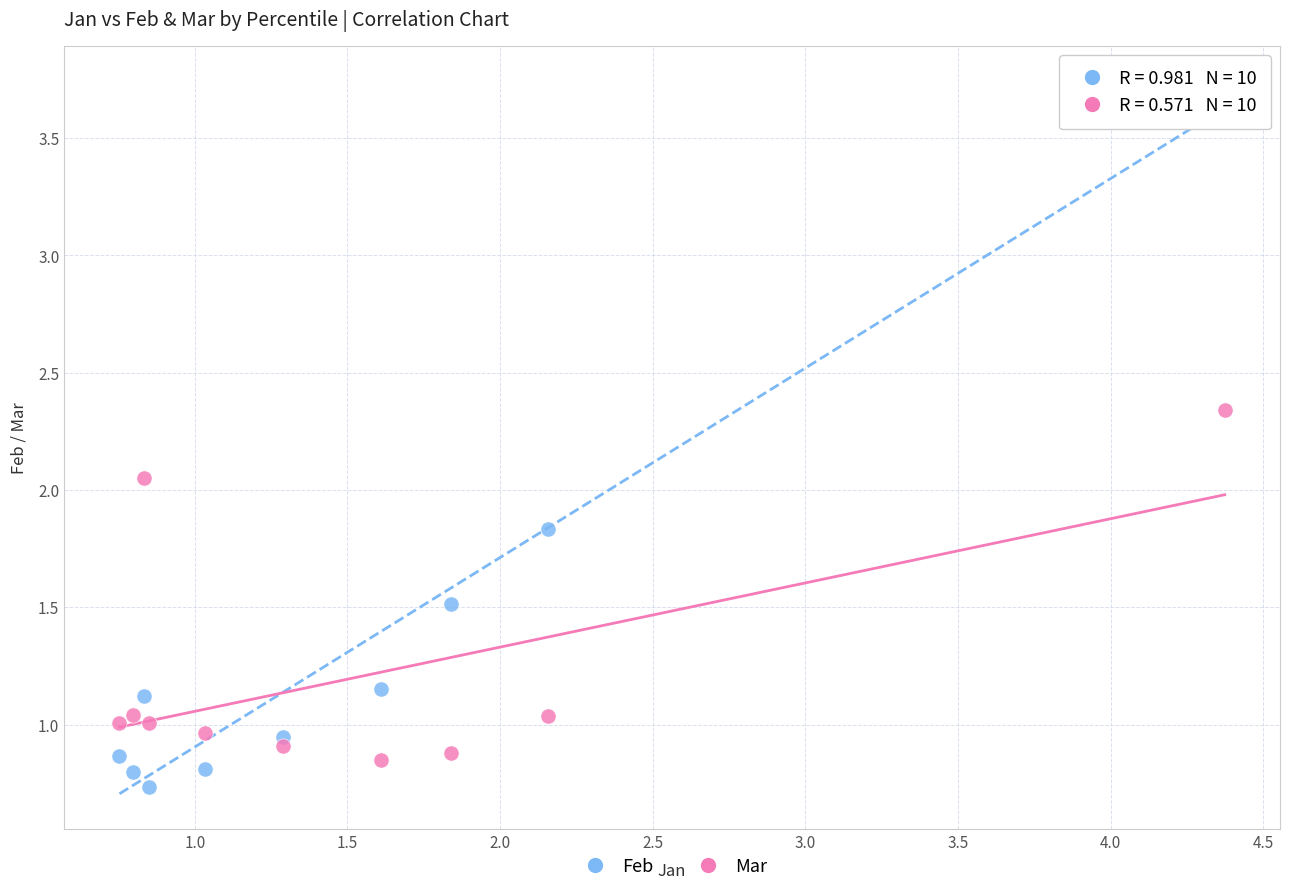

Across all data points, what is the range of X values (max minus min)?

3.6